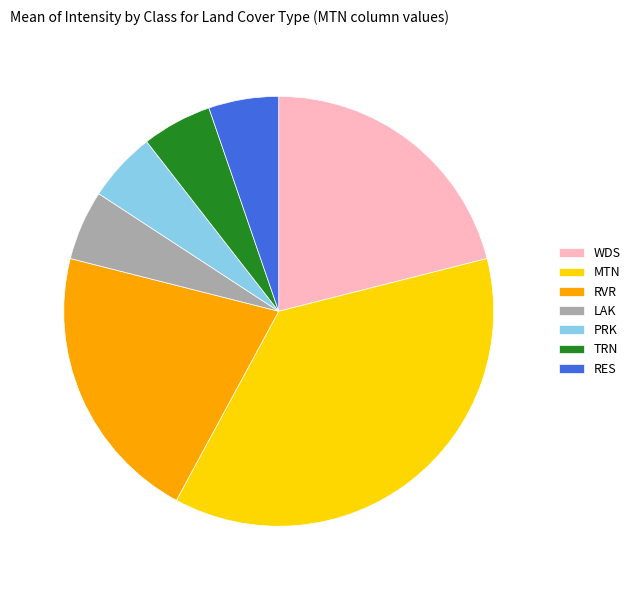

Does RVR represent more than half of the total?

No